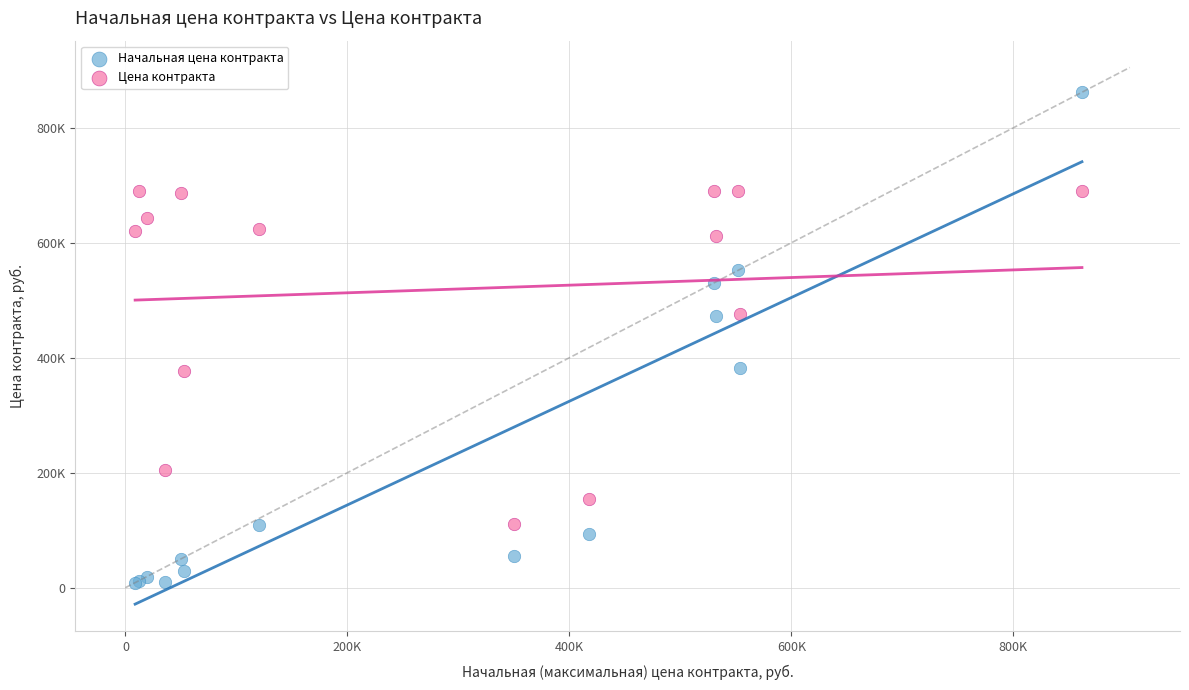

Which series has the widest spread of Y values?

Начальная цена контракта